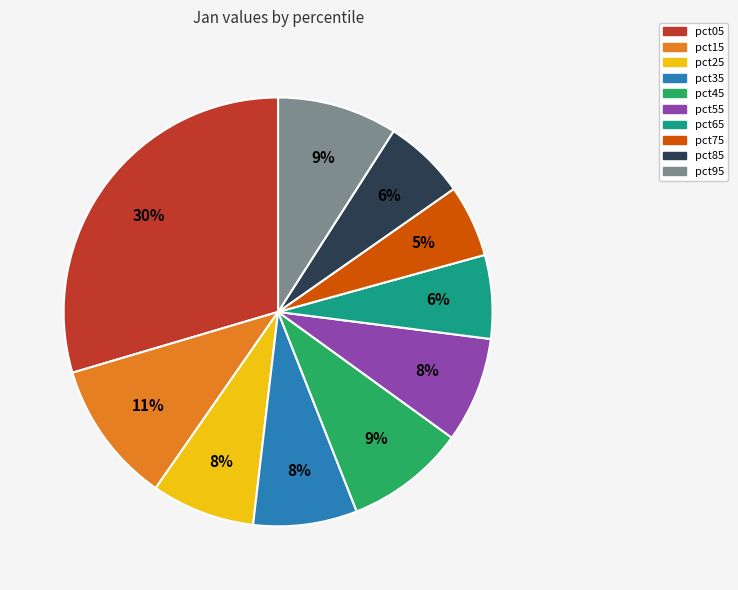

The pct15 slice represents 11% of the pie. True or false?

True